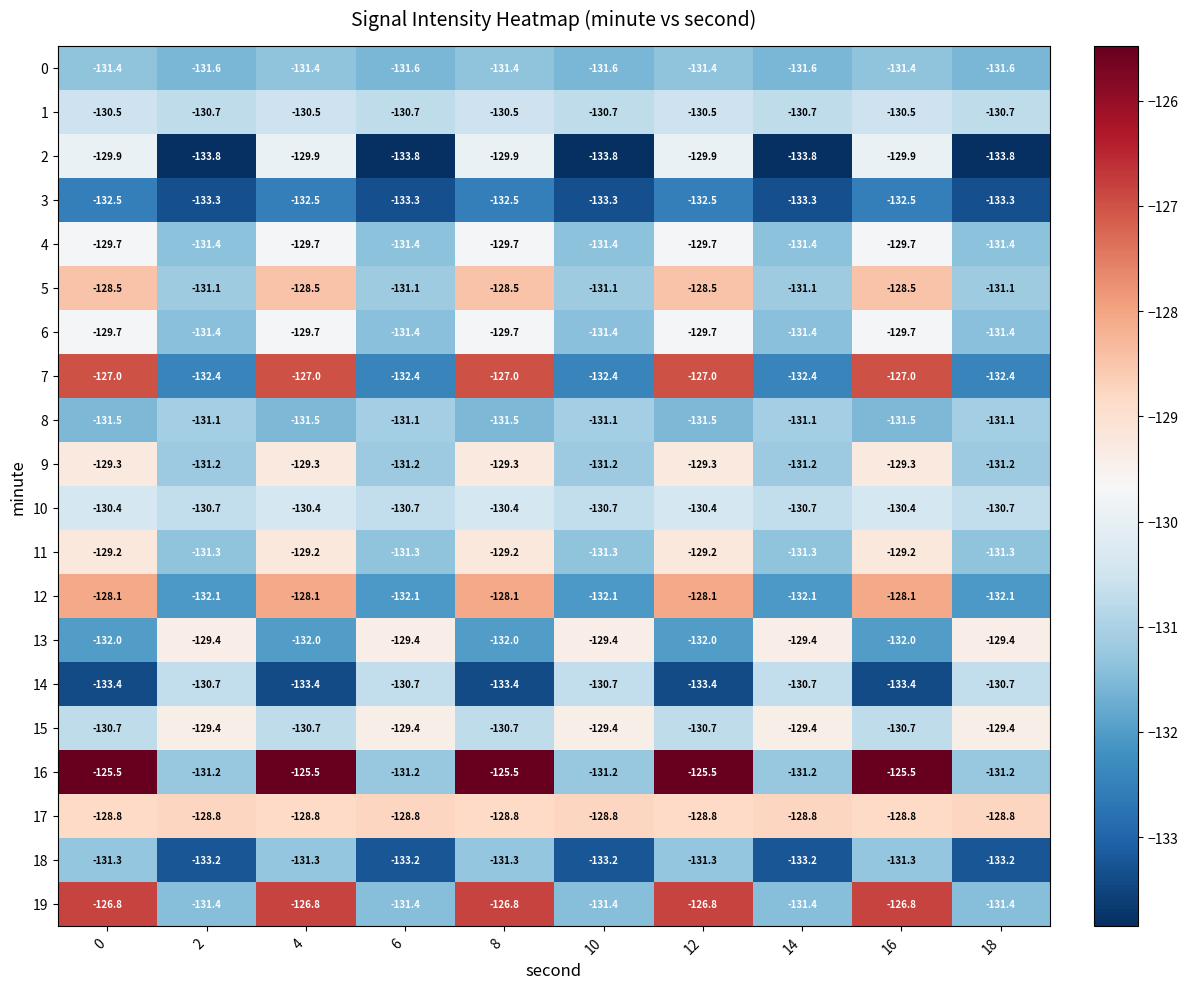

Which series has the largest range (max minus min)?

16